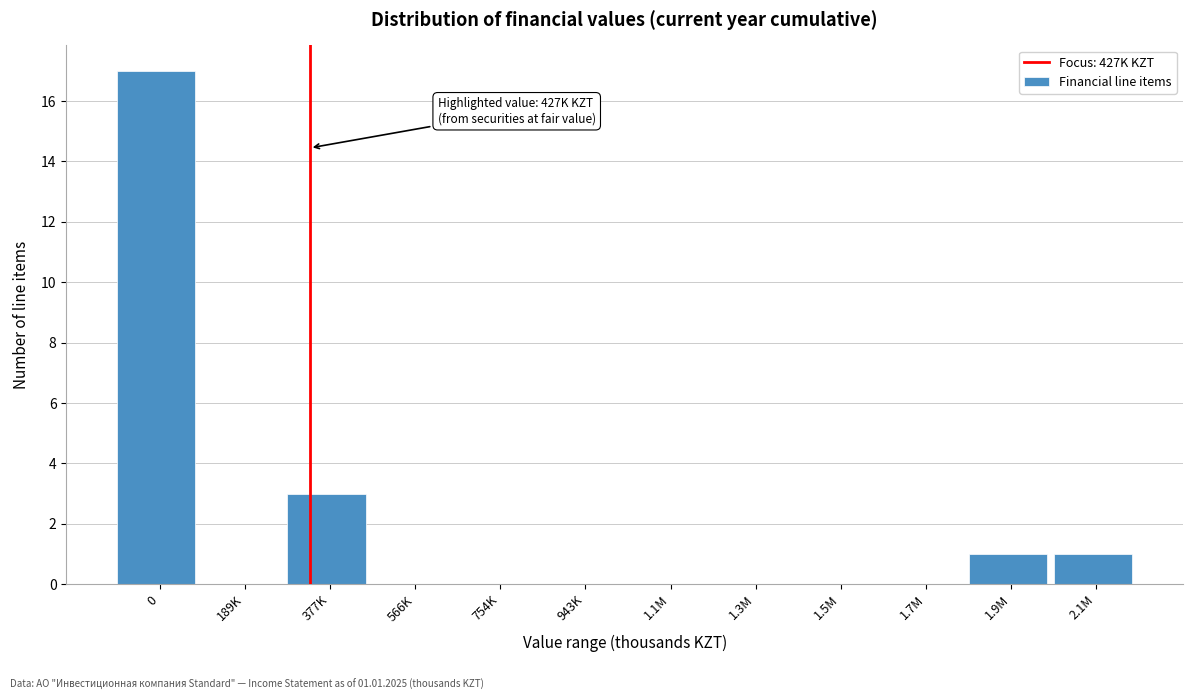

Reading right to left, transcribe all the data shown in this chart.

2.1M=1	1.9M=1	1.7M=0	1.5M=0	1.3M=0	1.1M=0	943K=0	754K=0	566K=0	377K=3	189K=0	0=17